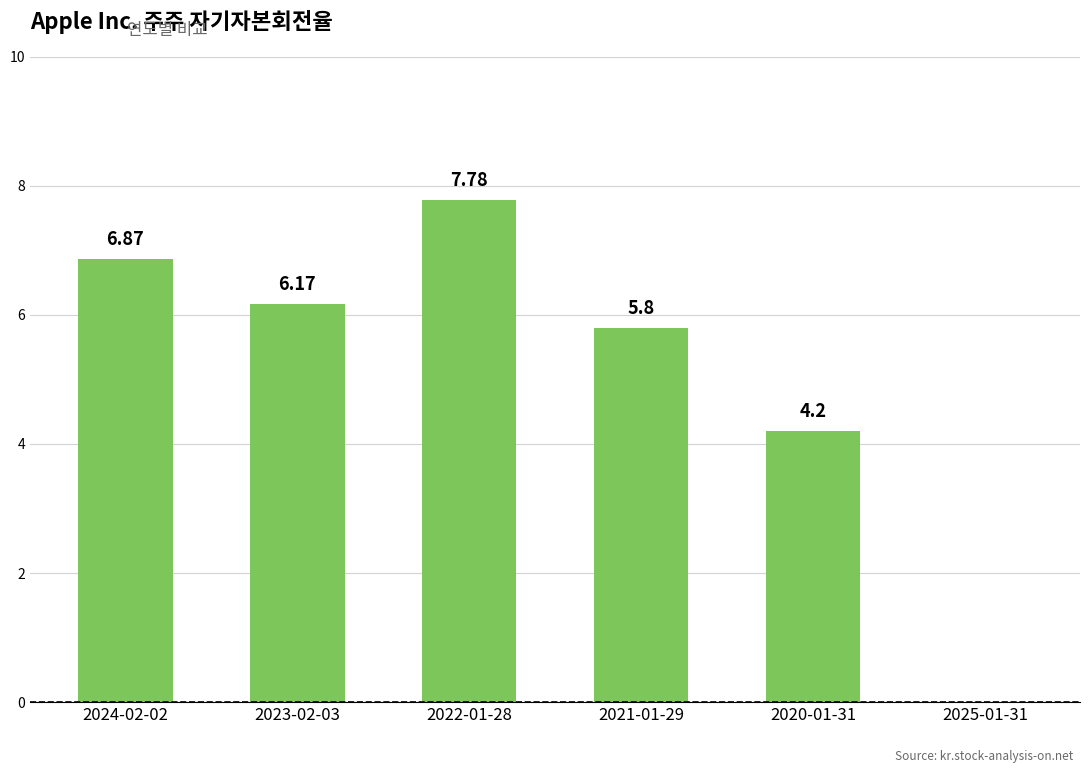

What is the difference between the values at 2023-02-03 and 2021-01-29?

0.4